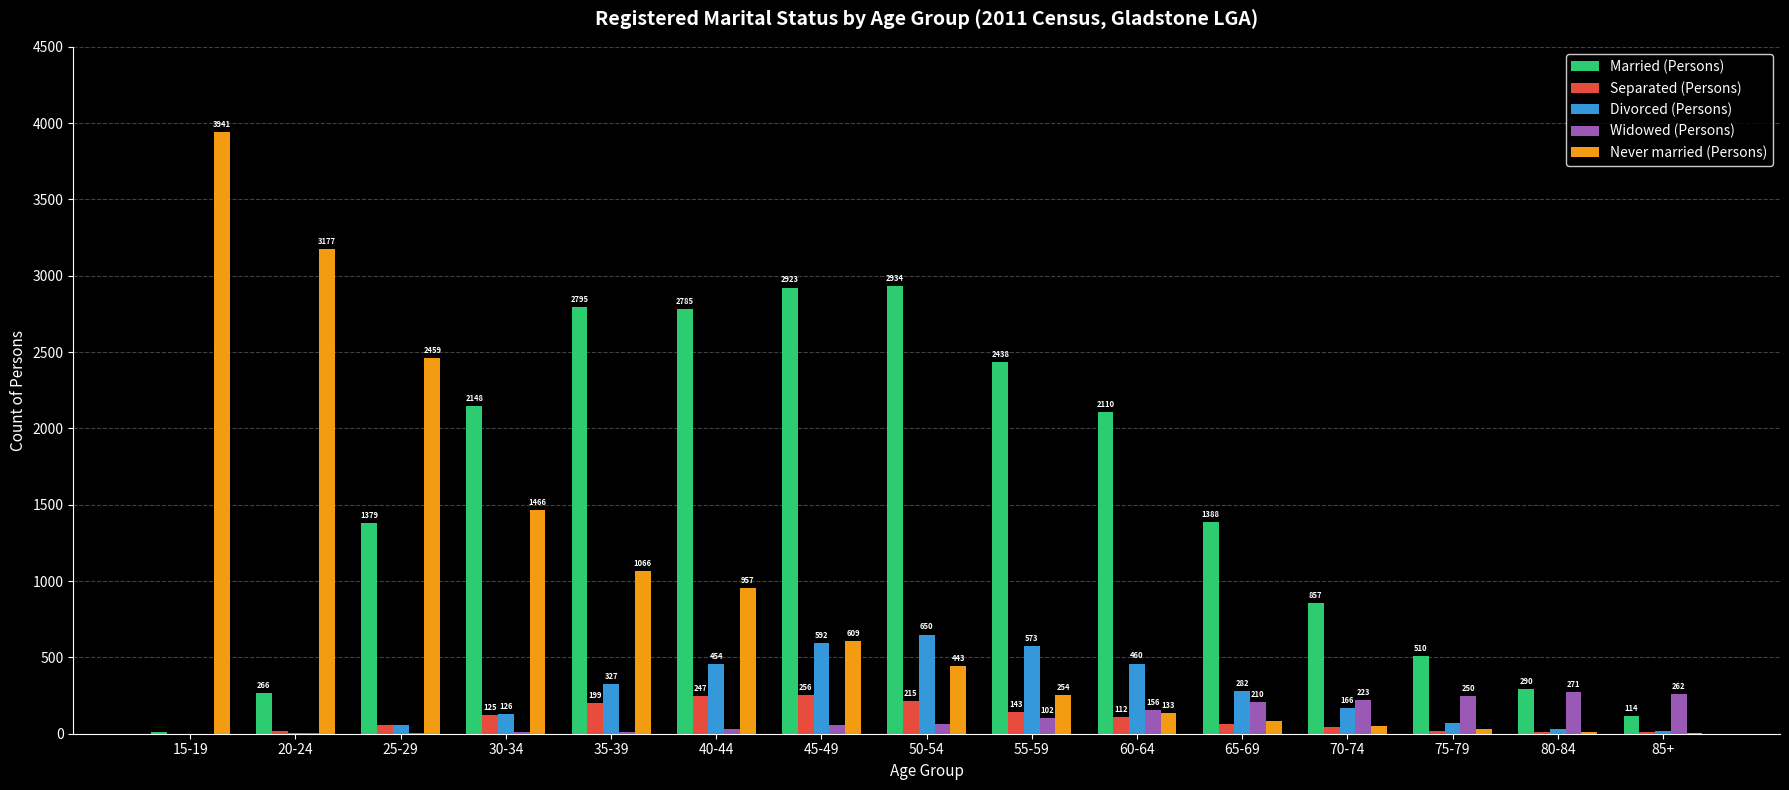

The value of Married (Persons) at 55-59 is 3510. True or false?

False